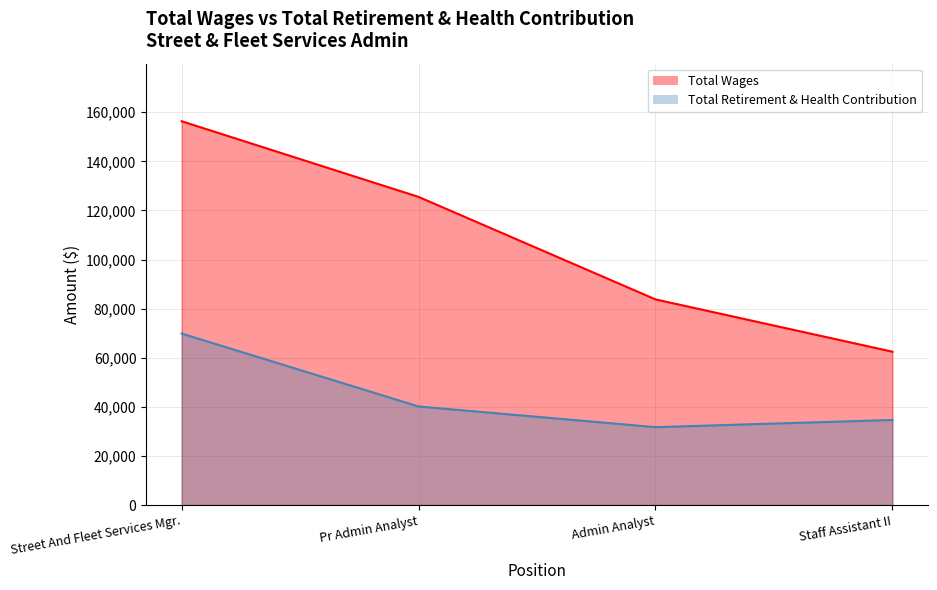

What position from the left is Pr Admin Analyst?

2